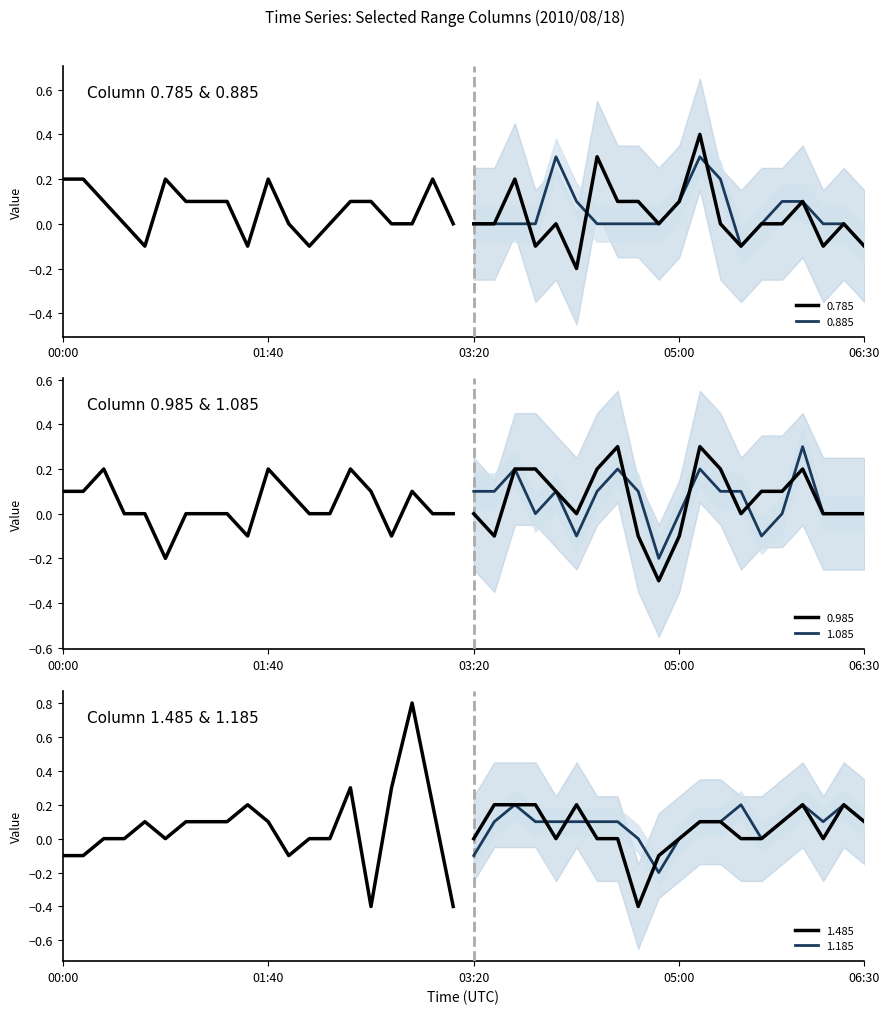

At how many categories does at least one series exceed 0?

36